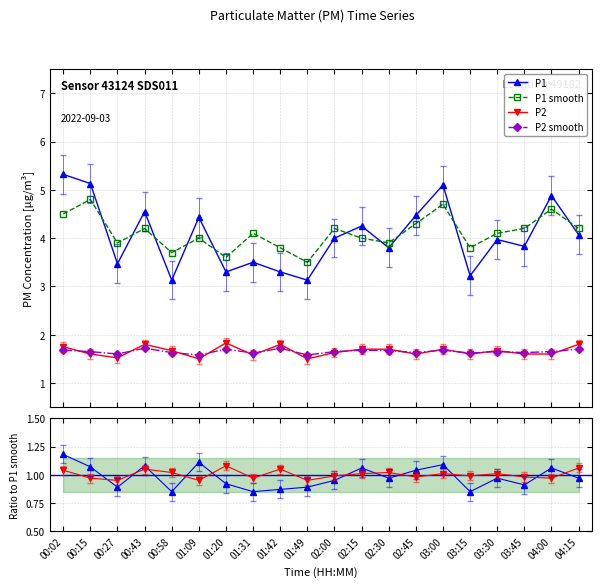

Count the number of data series in this chart.

6